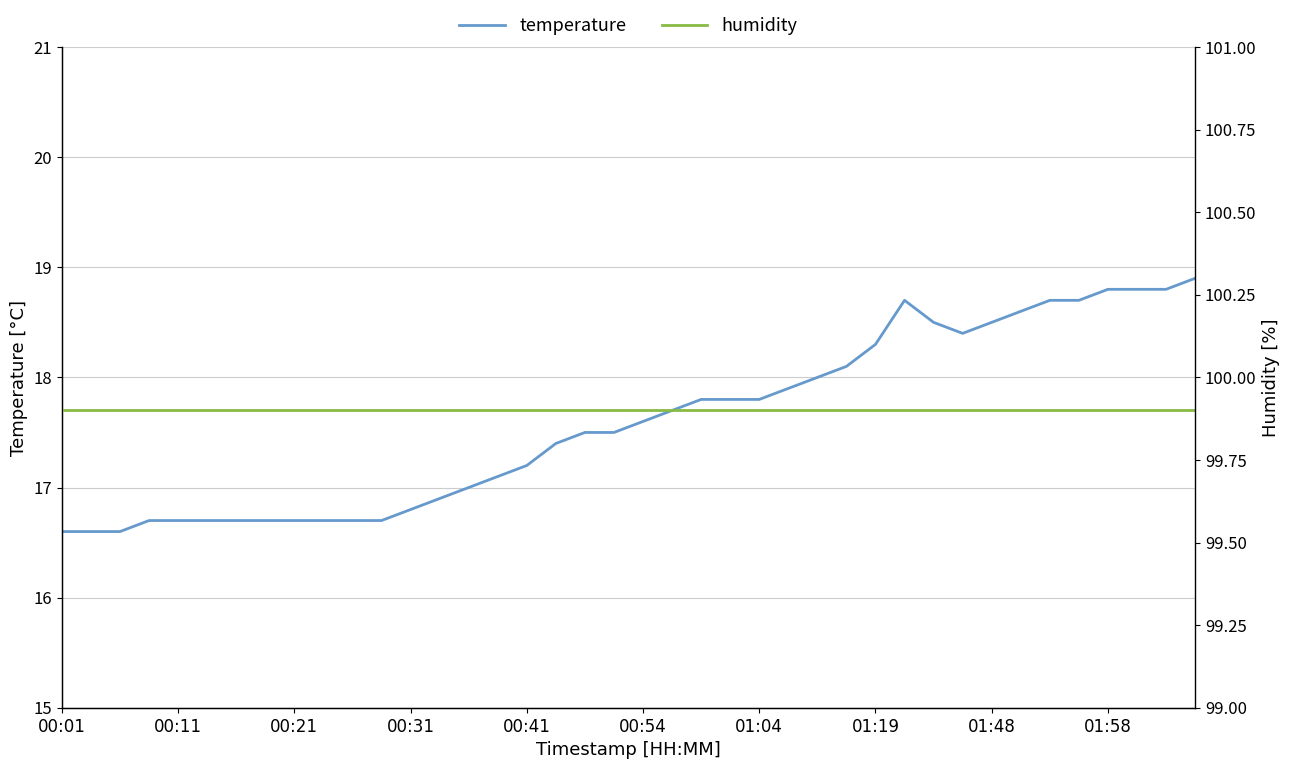

The temperature series shows 16.7 at 10. True or false?

True